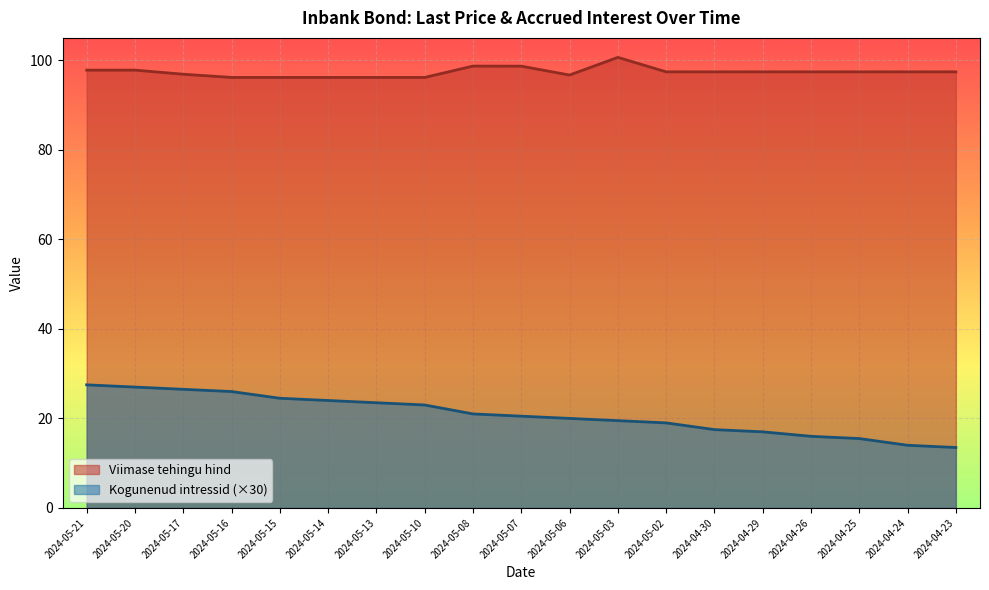

At which category is the sum across all series the highest?

2024-05-21